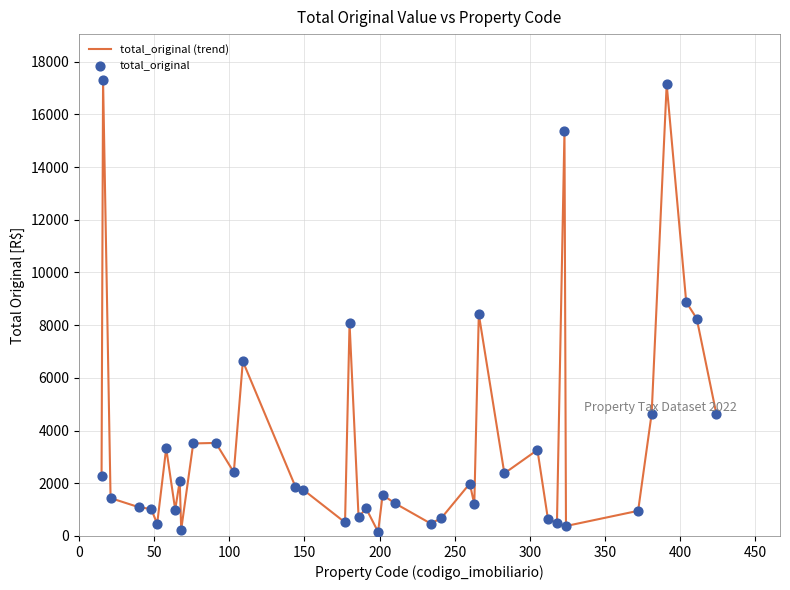

What is the maximum value shown in the chart?

17314.3